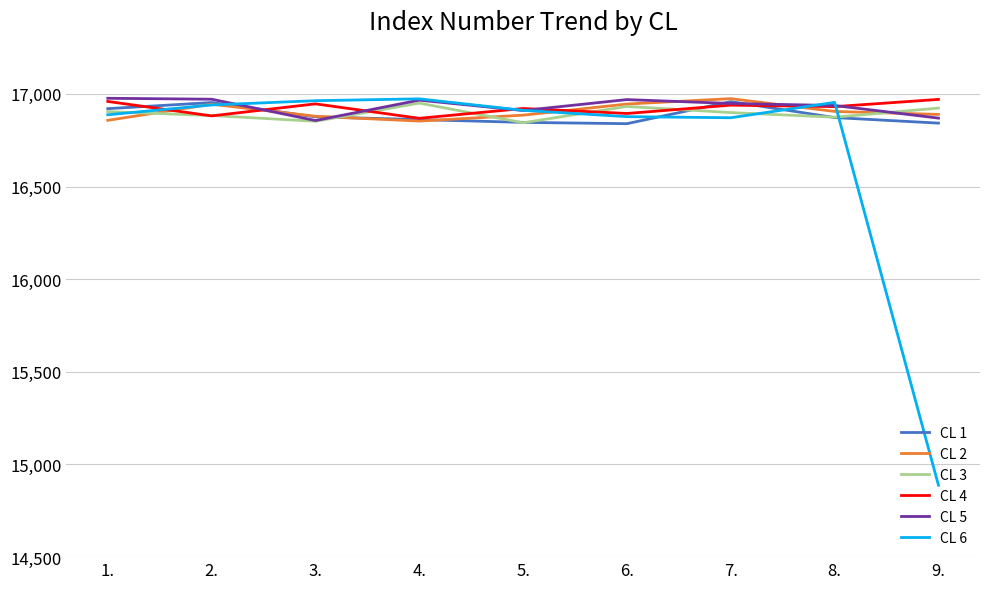

Does the chart have visible grid lines?

Yes